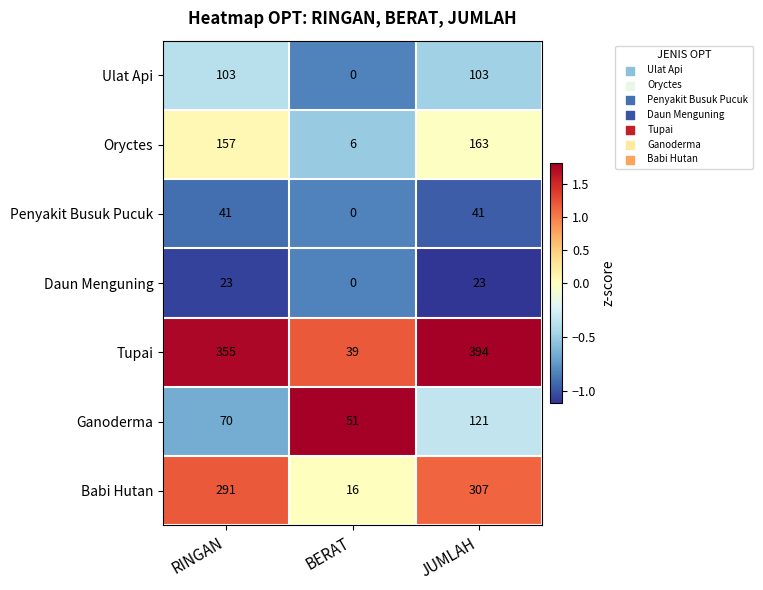

Which series has the widest spread of values?

Tupai